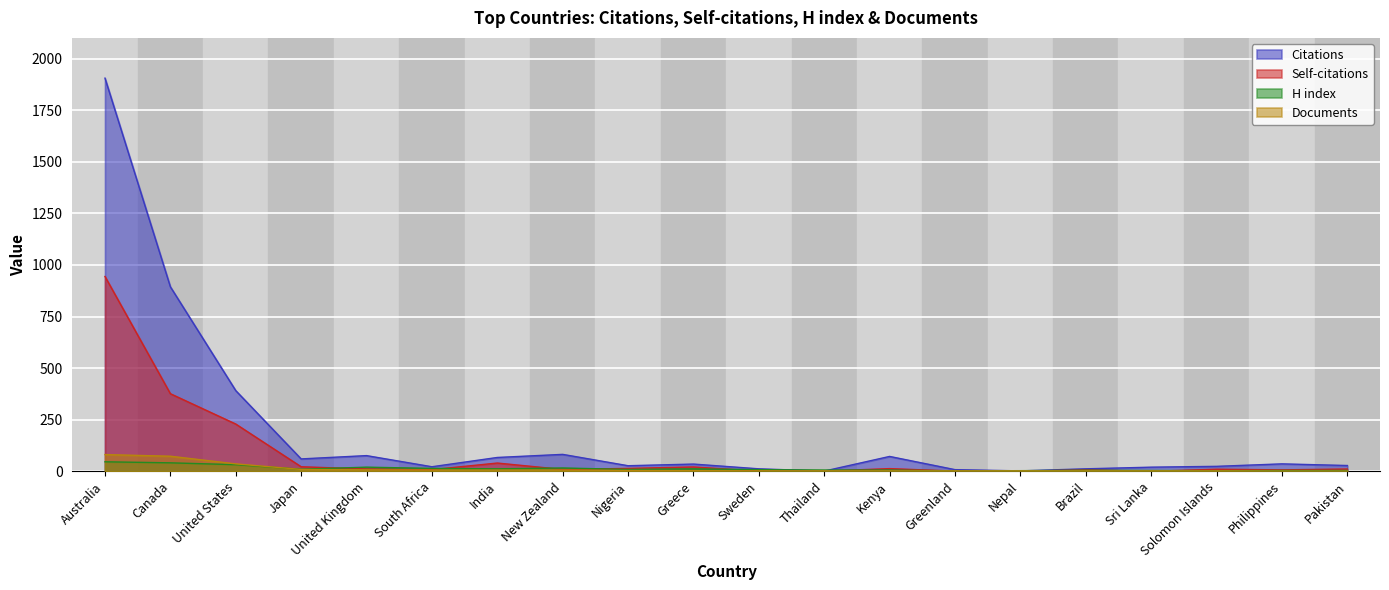

What is the maximum value for H index?

46